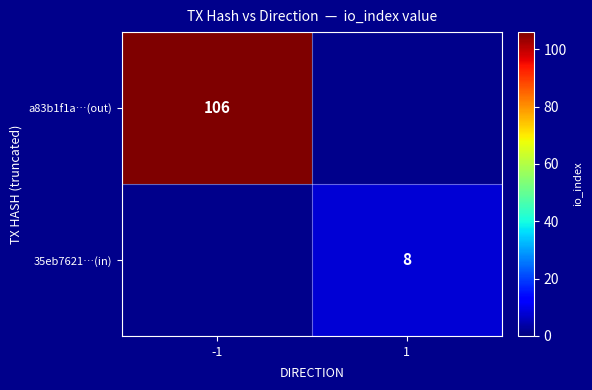

Is it true that 35eb7621…(in) equals 5 at 1?

False